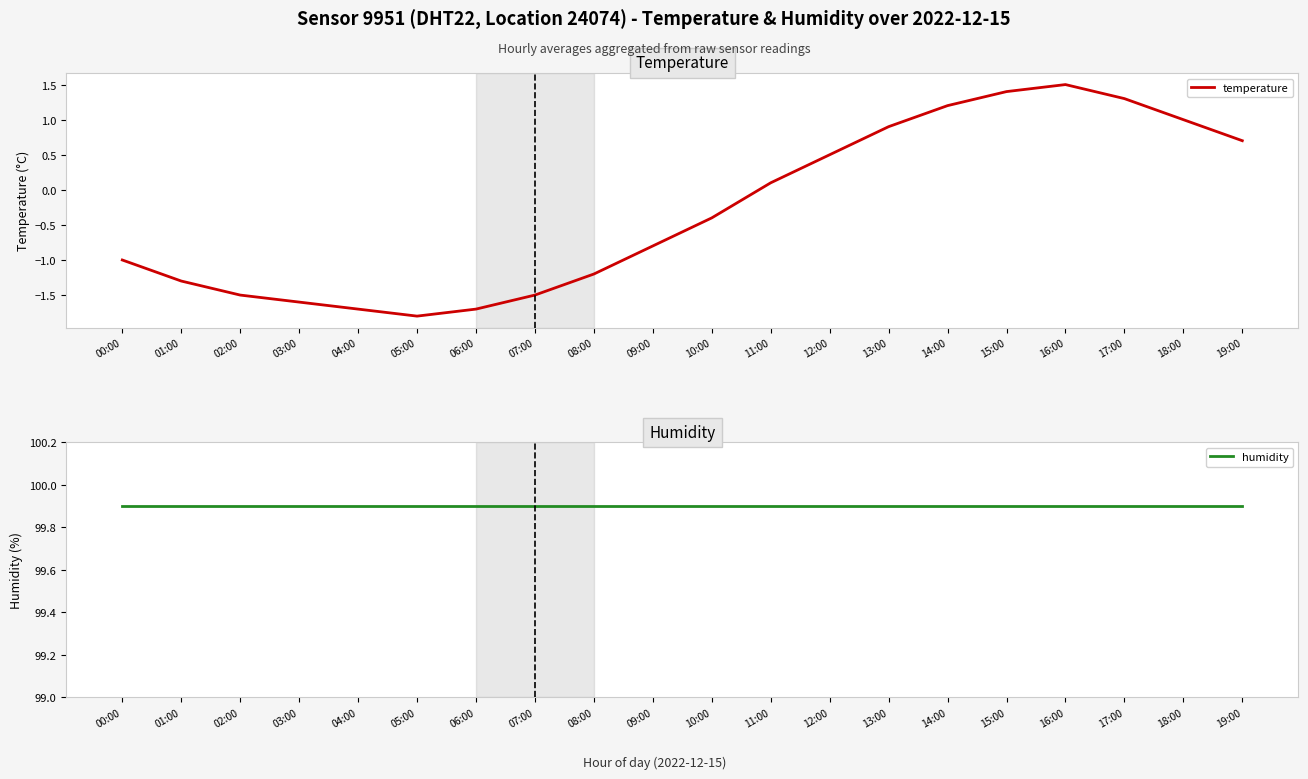

What is the difference between the maximum and minimum values in the temperature series?

3.3